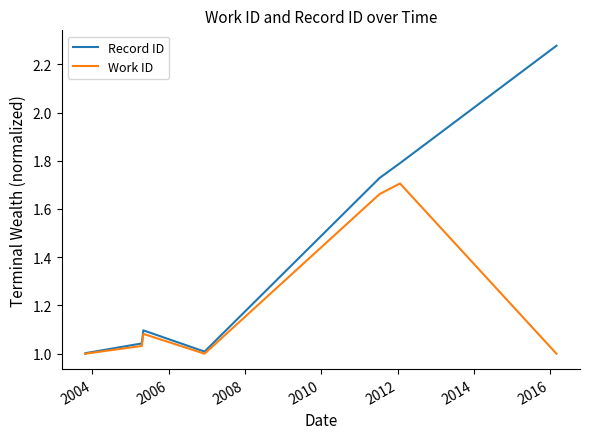

How many lines are shown in the chart?

2